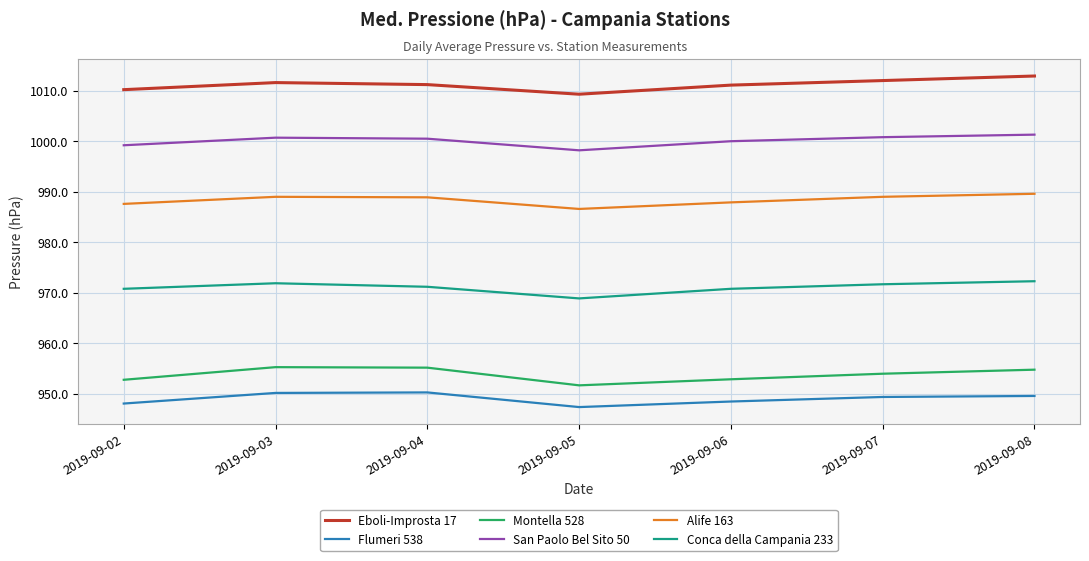

What is the spread (max minus min) of values at 2019-09-02?

62.1